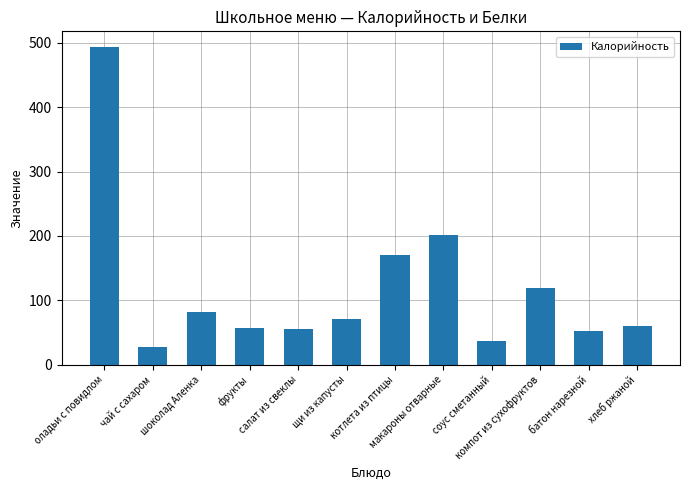

What is the value of the 8th bar from the left?

202.1